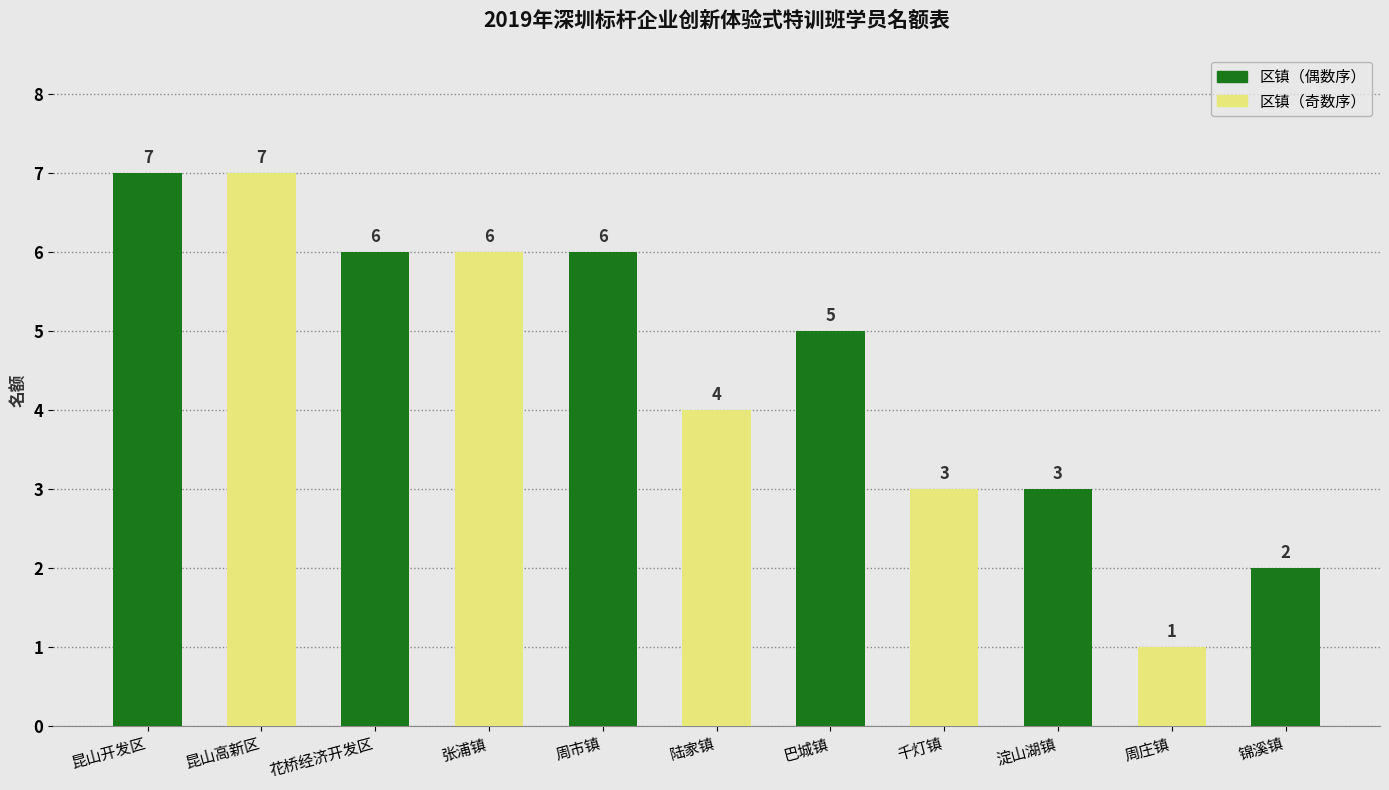

What is the difference between the maximum and minimum values?

6